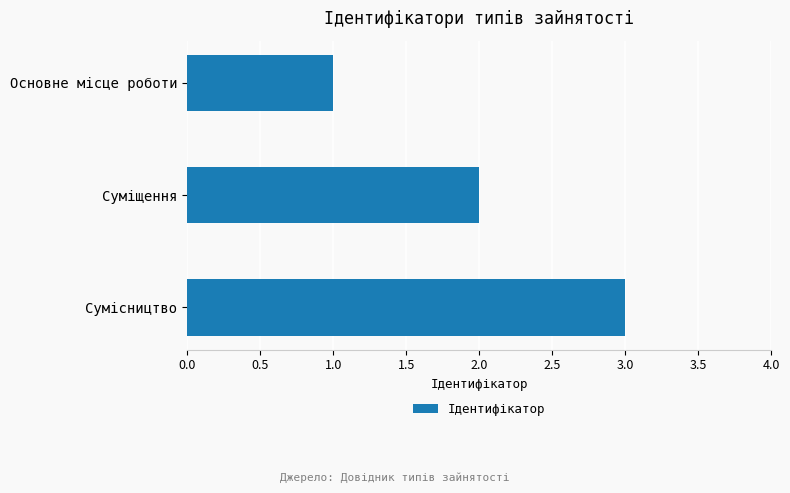

Rank the categories by value from highest to lowest.

Сумісництво, Суміщення, Основне місце роботи